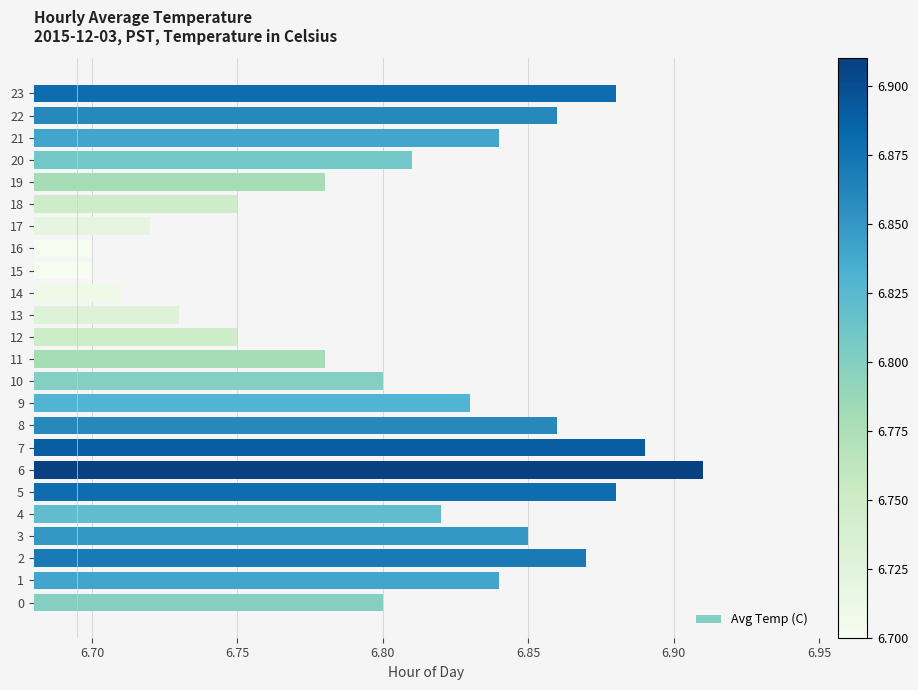

What is the sum of all values?

163.4